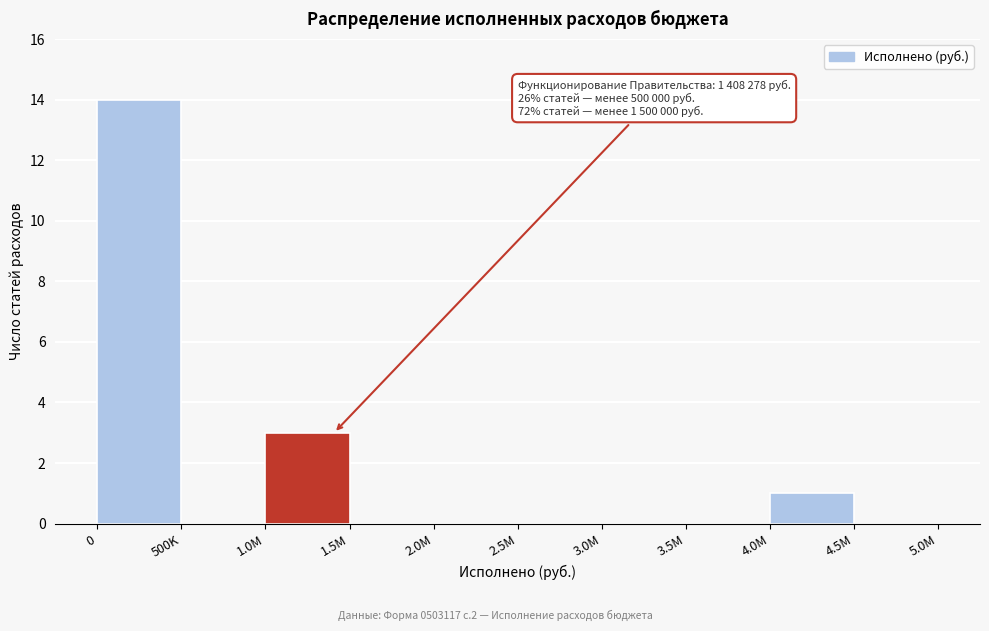

Reading left to right, list all the values displayed in this chart.

0=14	500K=0	1.0M=3	1.5M=0	2.0M=0	2.5M=0	3.0M=0	3.5M=0	4.0M=1	4.5M=0